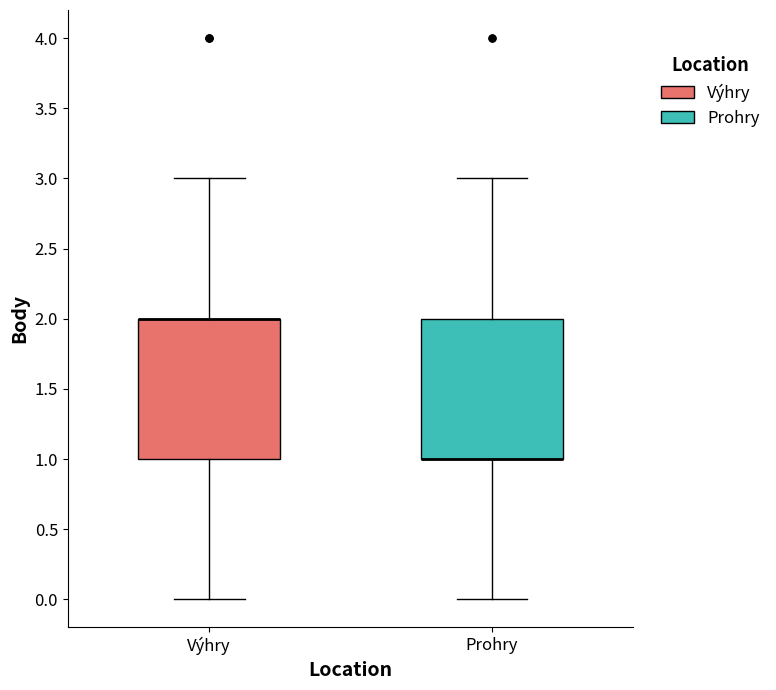

Where does the upper whisker of the box for Výhry end on the y-axis? The values are not printed on the chart, so give them approximately, as read against the axis.

3